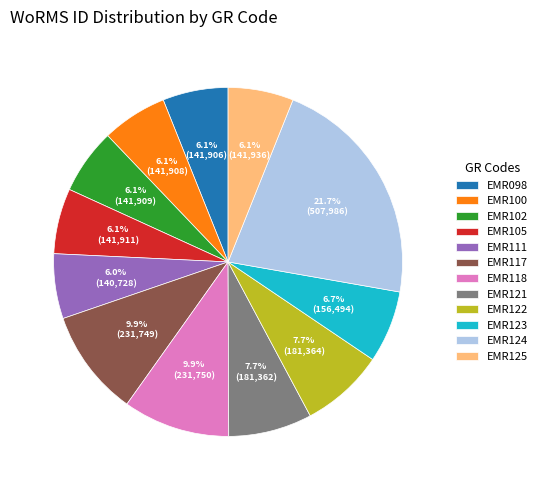

Which slice is the largest?

EMR124